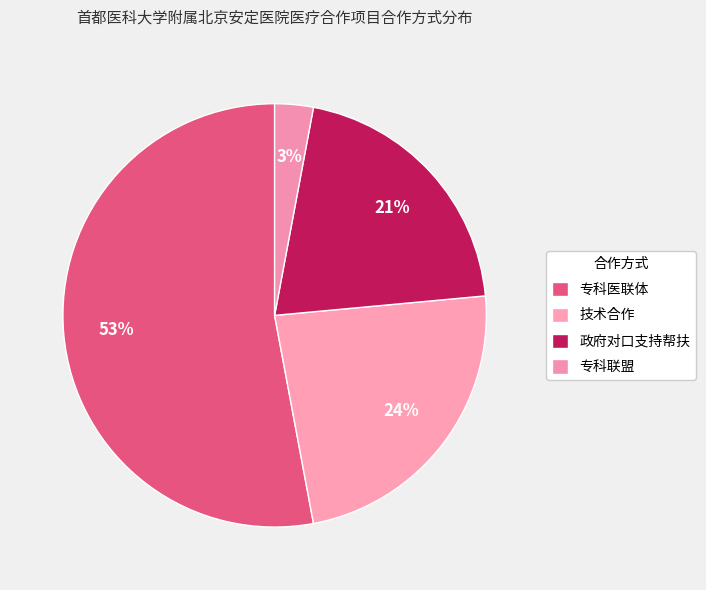

What percentage is NOT represented by 技术合作?

76.5%